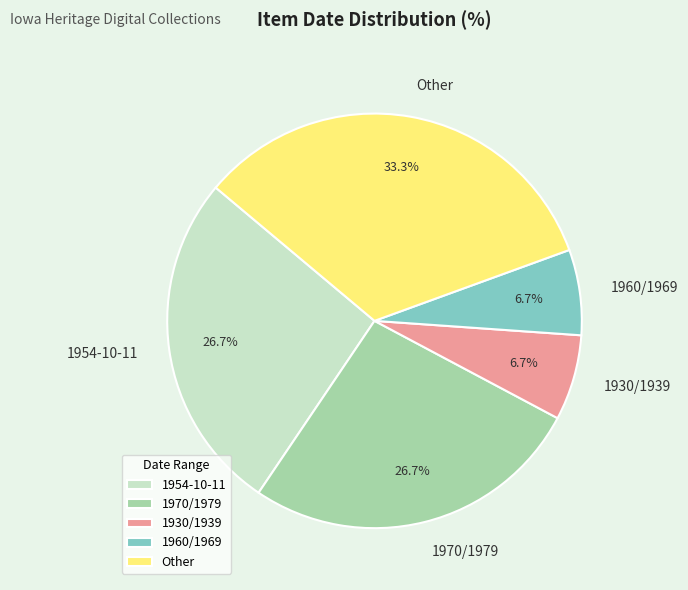

To the nearest percent, what percentage of the pie is 1960/1969?

7%